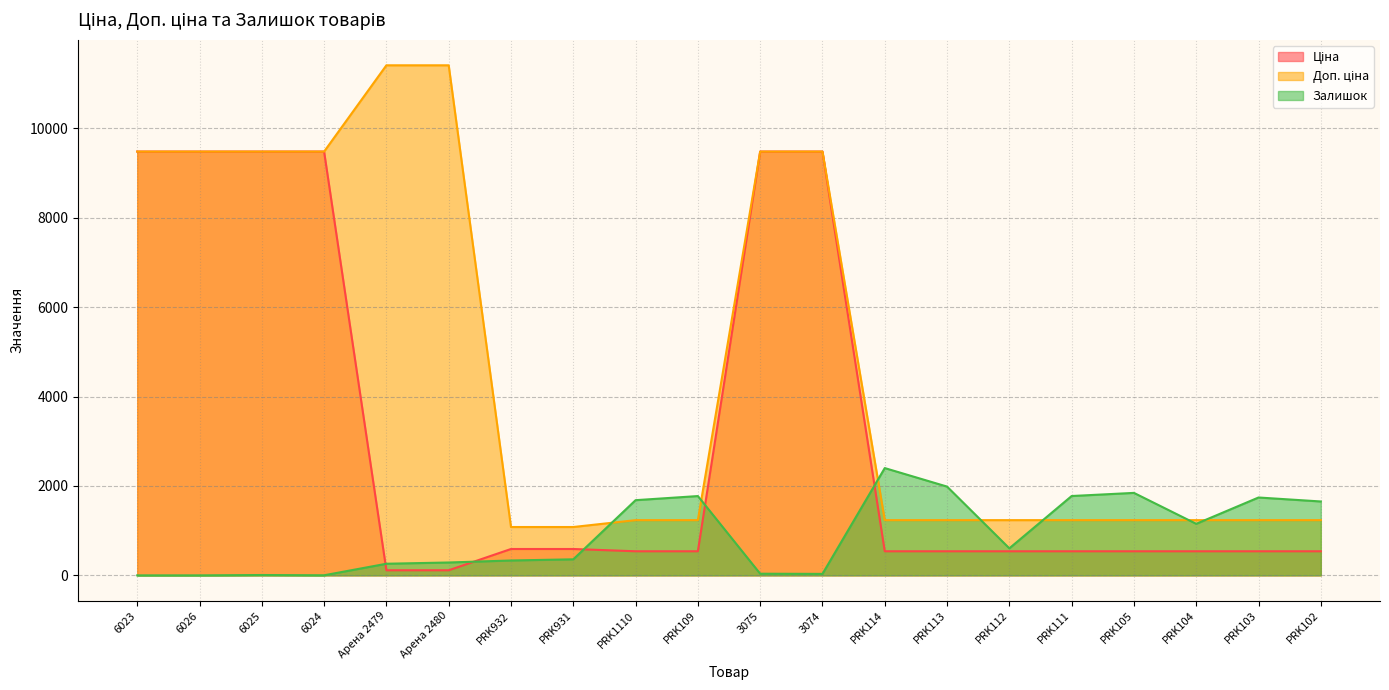

Reading right to left, extract all data points from this chart.

Ціна: PRK102=539.0	PRK103=539.0	PRK104=539.0	PRK105=539.0	PRK111=539.0	PRK112=539.0	PRK113=539.0	PRK114=539.0	3074=9480.1	3075=9480.1	PRK109=539.0	PRK1110=539.0	PRK931=589.9	PRK932=589.9	Арена 2480=114.1	Арена 2479=114.1	6024=9480.1	6025=9480.1	6026=9480.1	6023=9480.1
Доп. ціна: PRK102=1235.4	PRK103=1235.4	PRK104=1235.4	PRK105=1235.4	PRK111=1235.4	PRK112=1235.4	PRK113=1235.4	PRK114=1235.4	3074=9480.1	3075=9480.1	PRK109=1235.4	PRK1110=1235.4	PRK931=1081.7	PRK932=1081.7	Арена 2480=11410.0	Арена 2479=11410.0	6024=9480.1	6025=9480.1	6026=9480.1	6023=9480.1
Залишок: PRK102=1653.0	PRK103=1742.0	PRK104=1153.0	PRK105=1845.0	PRK111=1775.0	PRK112=605.0	PRK113=1986.0	PRK114=2400.0	3074=33.0	3075=37.0	PRK109=1774.0	PRK1110=1682.0	PRK931=359.0	PRK932=333.0	Арена 2480=288.0	Арена 2479=260.0	6024=2.0	6025=8.0	6026=0.0	6023=0.0